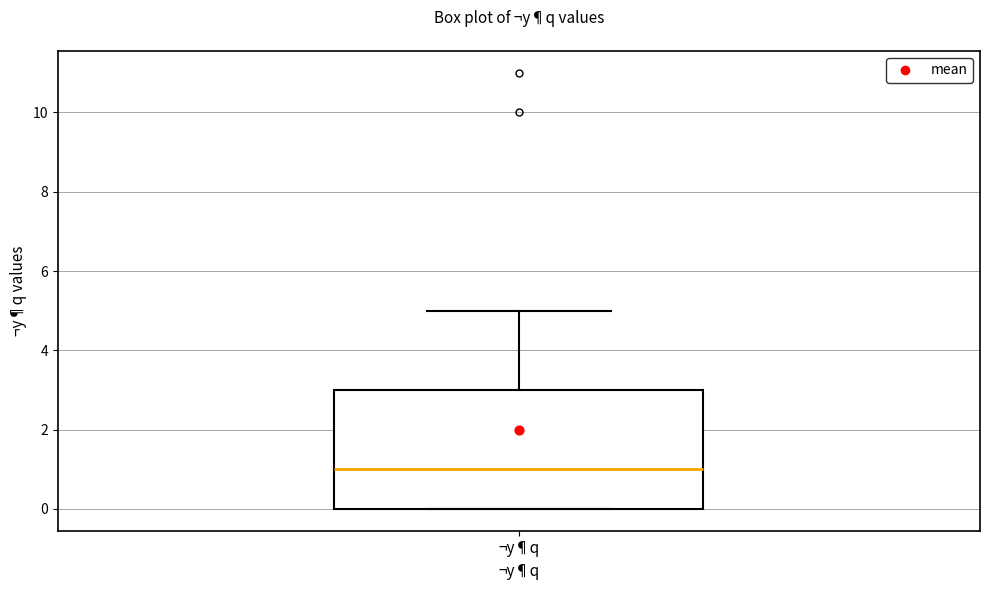

Read this box plot against the y-axis: the position of the median line, the range covered by the box, and the ends of both whiskers. The values are not printed on the chart, so give them approximately, as read against the axis.

median 1, box 0 to 3, whiskers 0 to 5